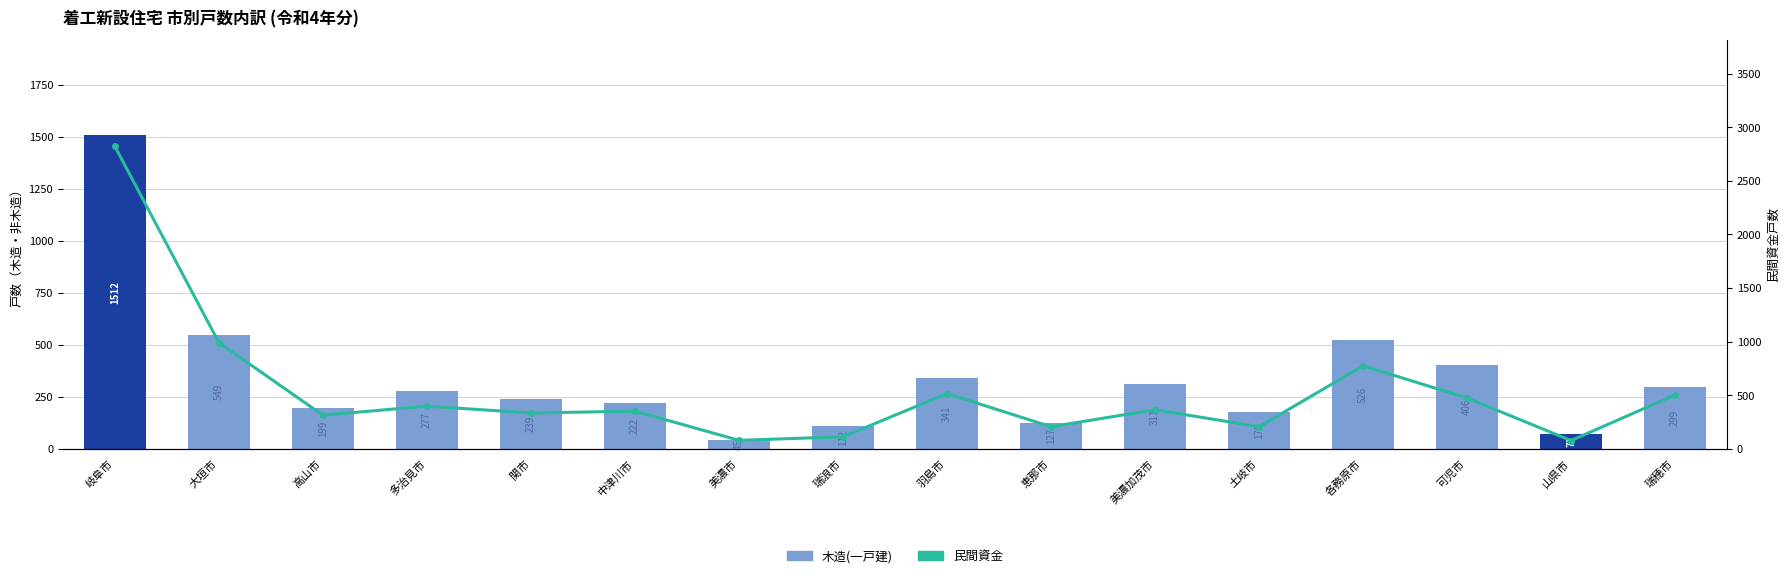

The value of 木造(一戸建) at 美濃市 is 45. True or false?

True